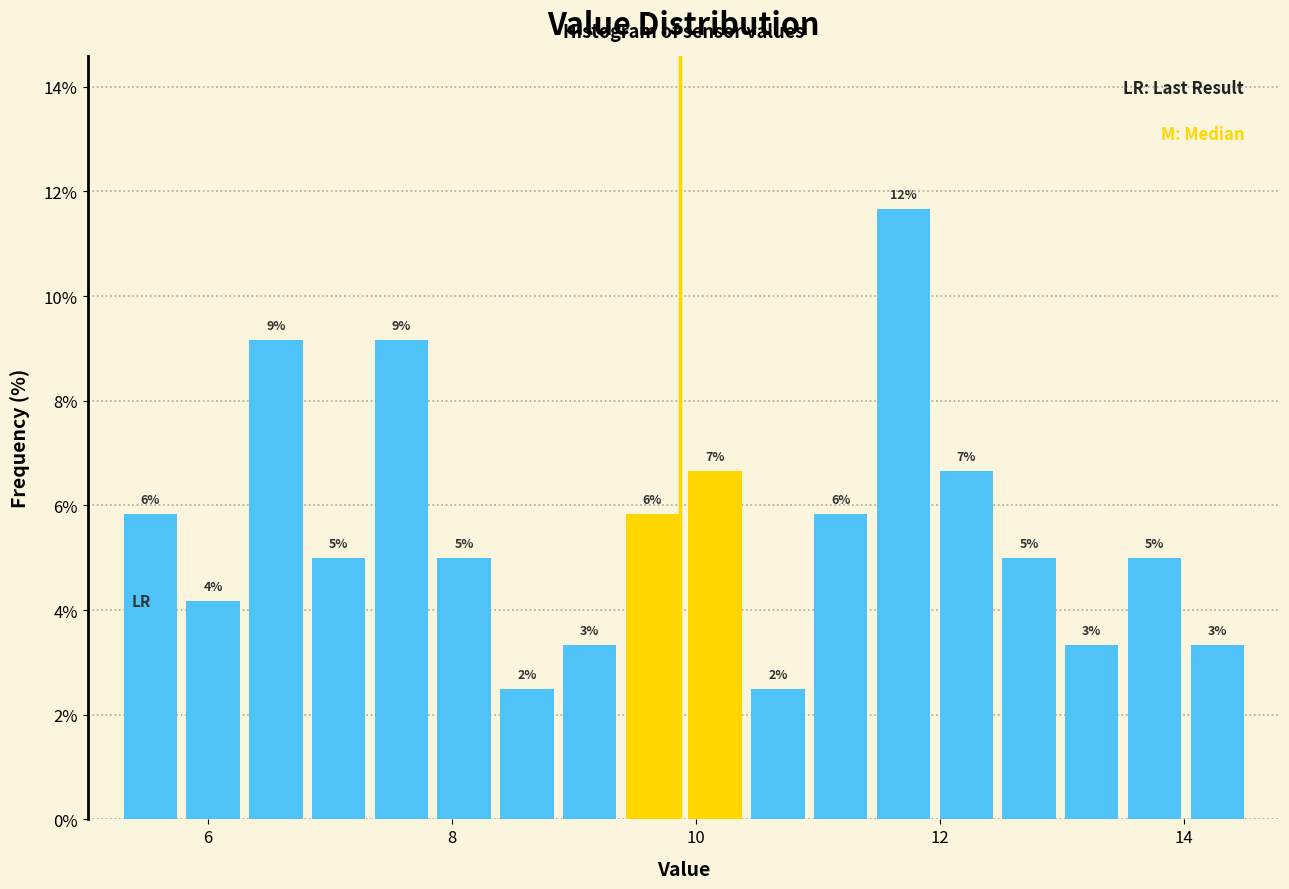

Around what value on the x-axis is the tallest bar? Give the approximate position of its centre, as read against the axis.

11.8